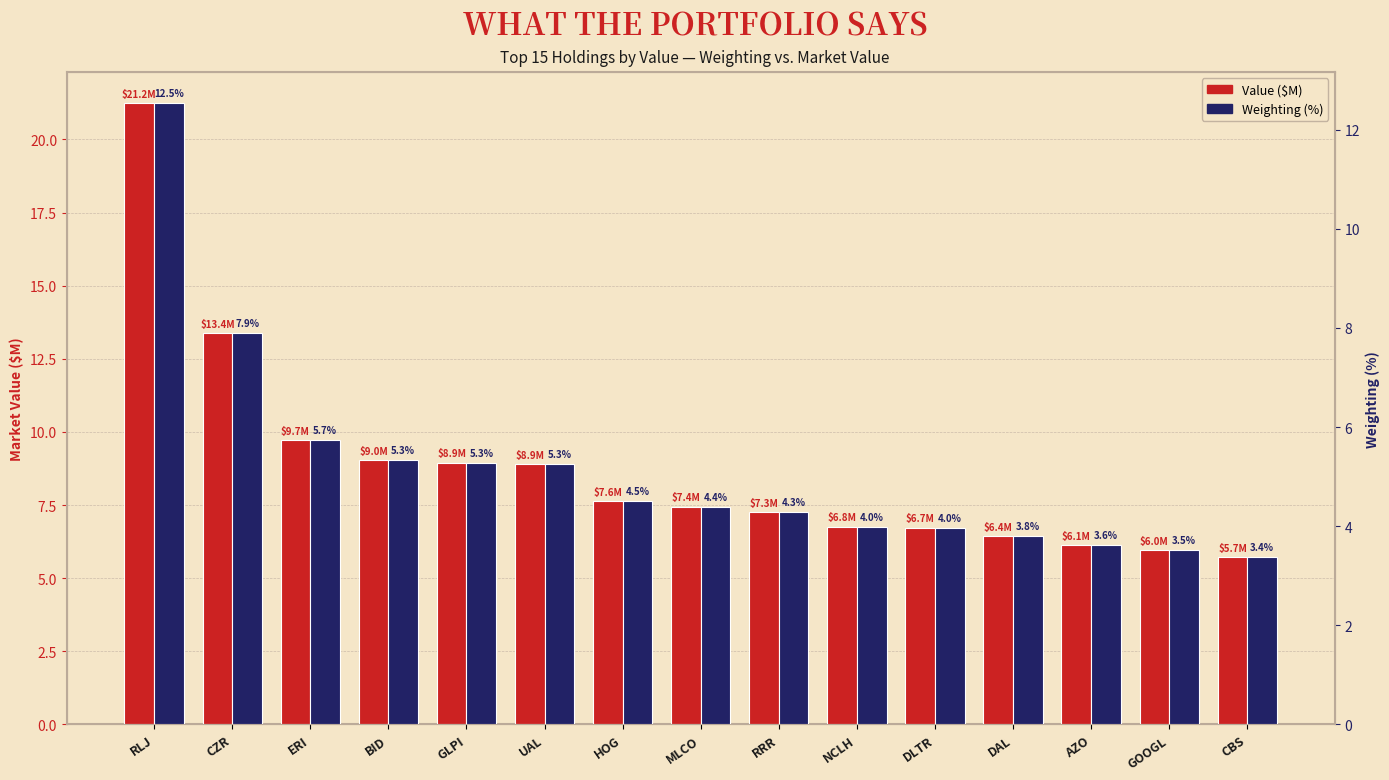

What is the label of the 7th bar from the left?

HOG